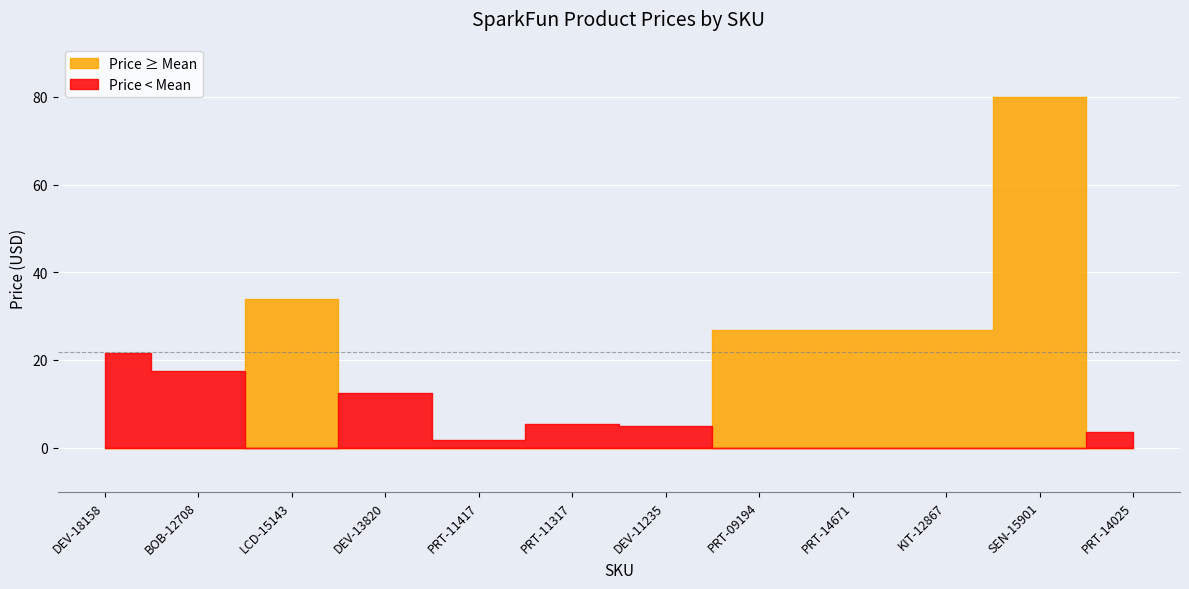

What is the label of the 4th point from the right?

PRT-14671